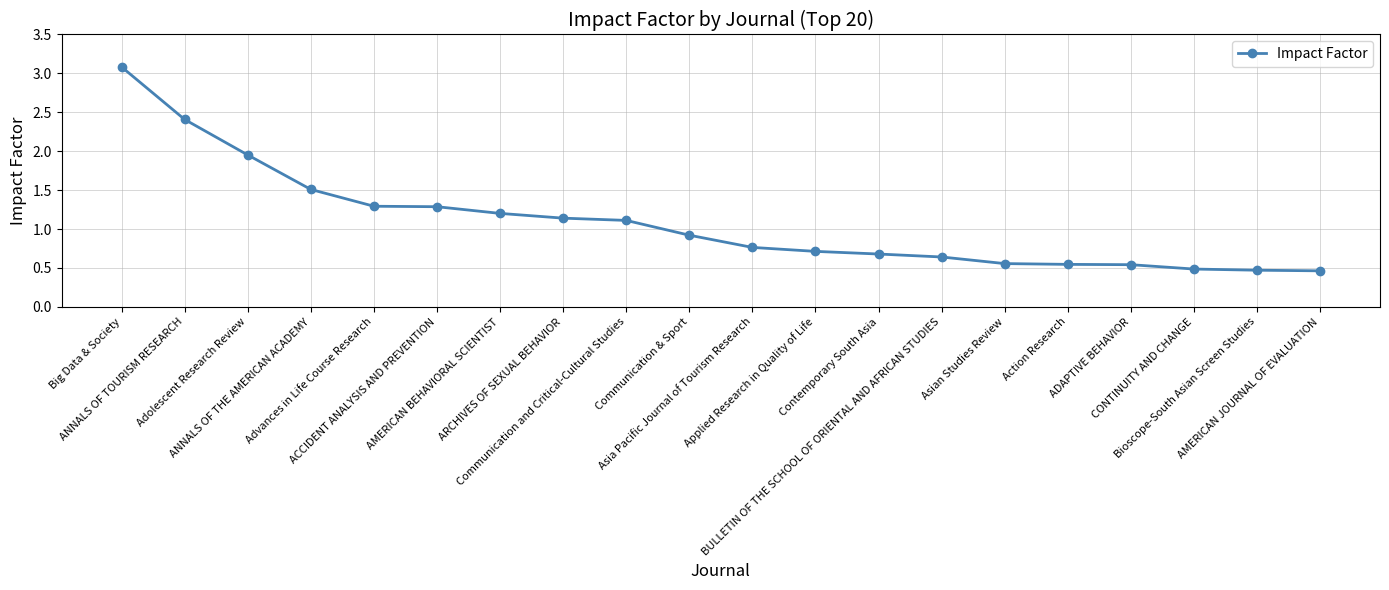

What is the value of the 12th point from the left?

0.7